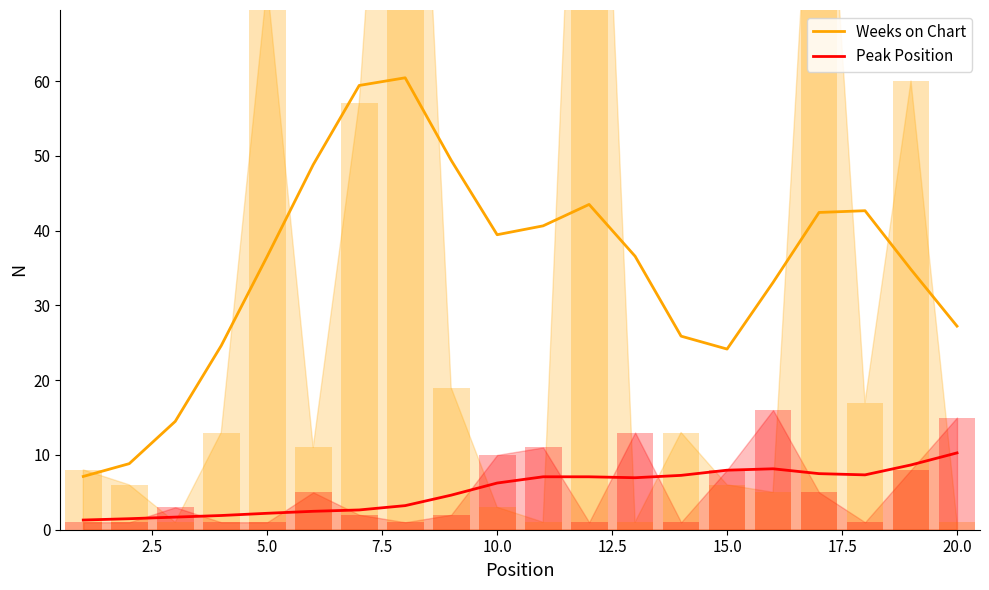

True or false: Weeks on Chart has a value of 36.6 at 5.0.

True